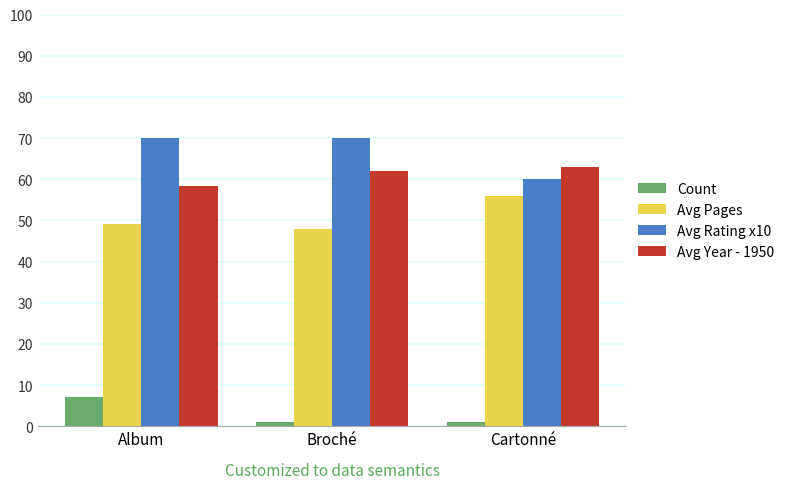

What is the difference between the highest and lowest values at Album?

63.0